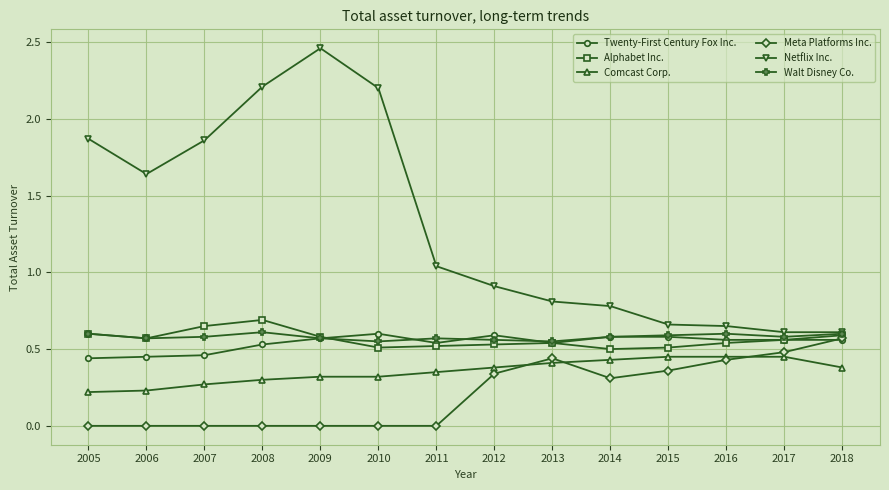

True or false: Twenty-First Century Fox Inc. and Netflix Inc. intersect in this chart.

False